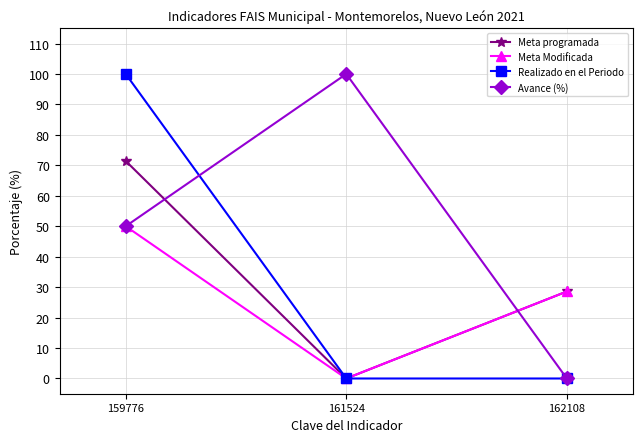

Reading right to left, list all the values displayed in this chart.

Meta programada: 28.6	0.0	71.4
Meta Modificada: 28.6	0.0	50.0
Realizado en el Periodo: 0.0	0.0	100.0
Avance (%): 0.0	100.0	50.0